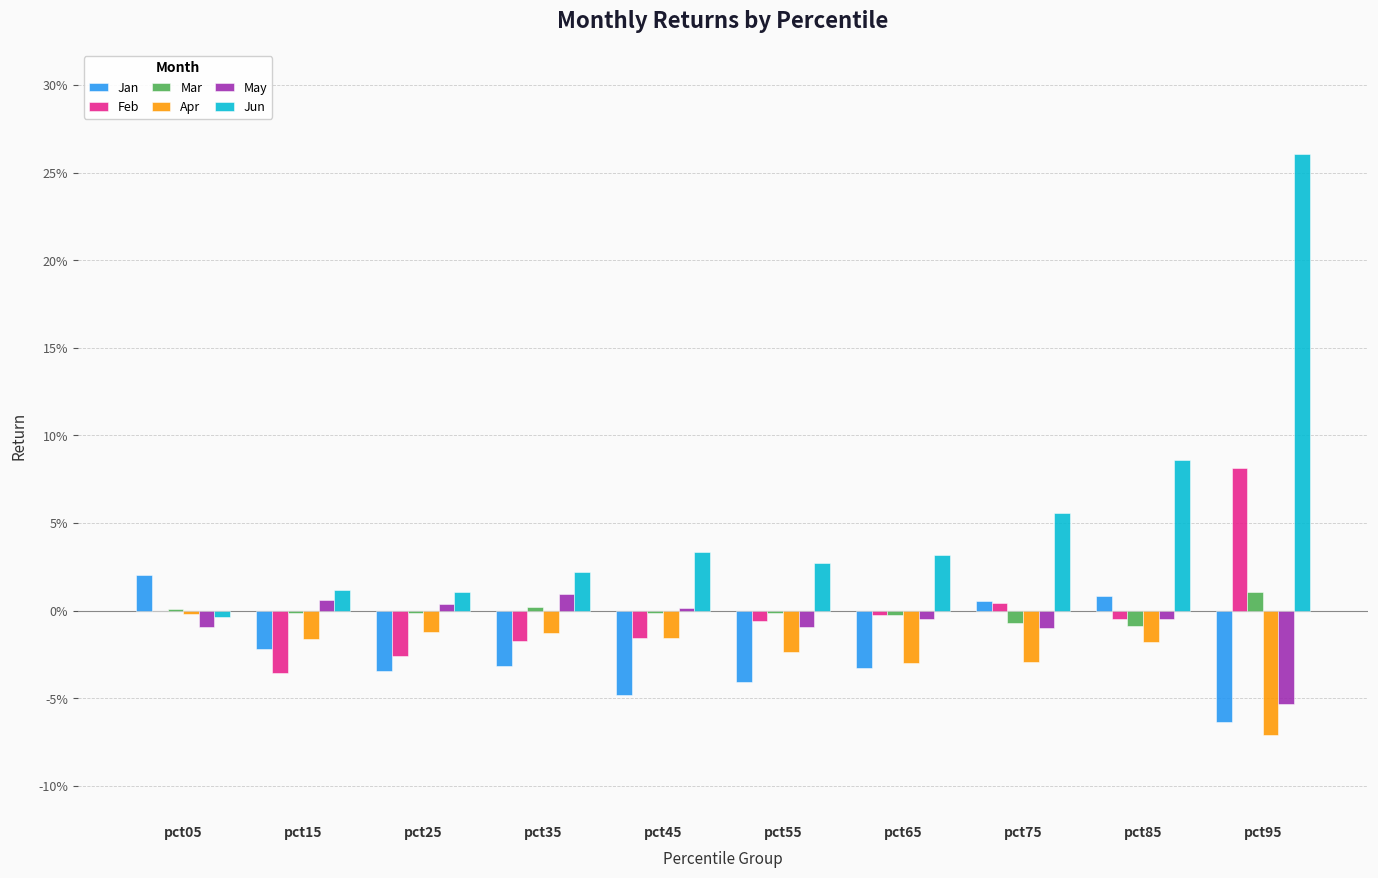

Are the bars horizontal?

No